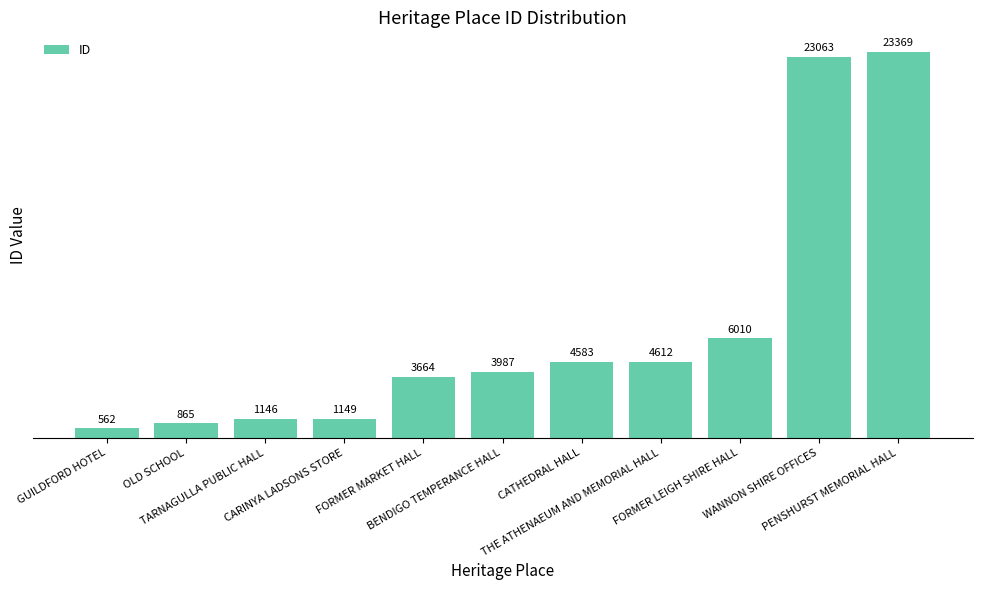

What is the difference between the maximum and minimum values?

22807